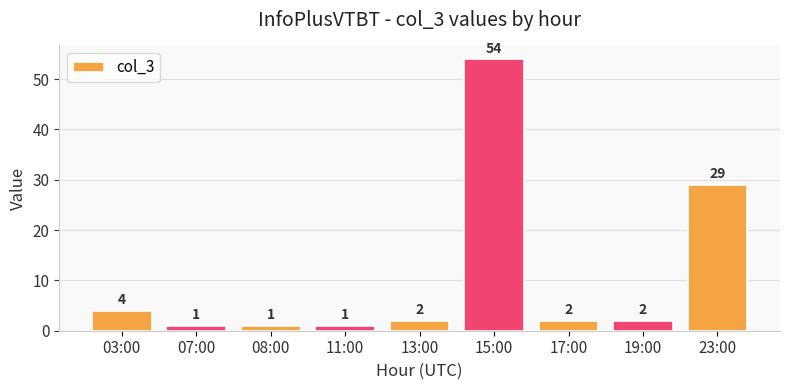

What is the sum of the values at 13:00 and 15:00?

56